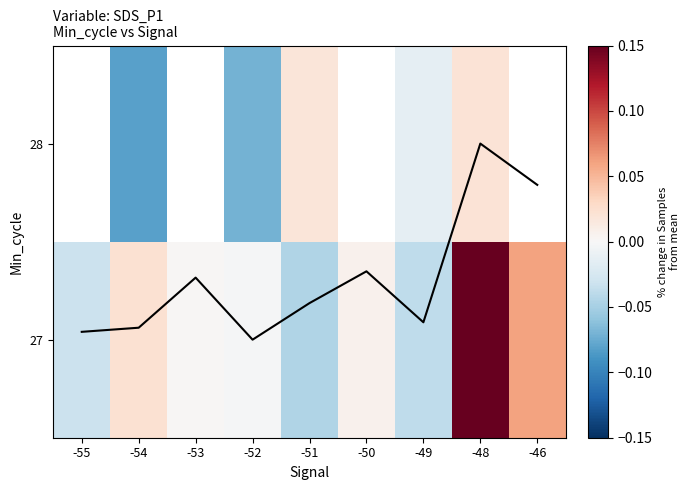

What is the maximum value shown in the chart?

0.2